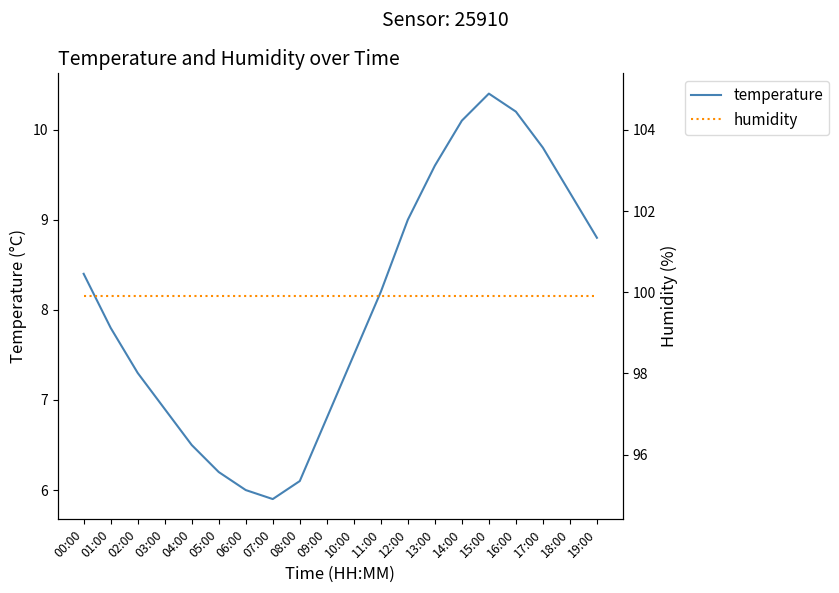

How many values in the temperature series are below 8?

10